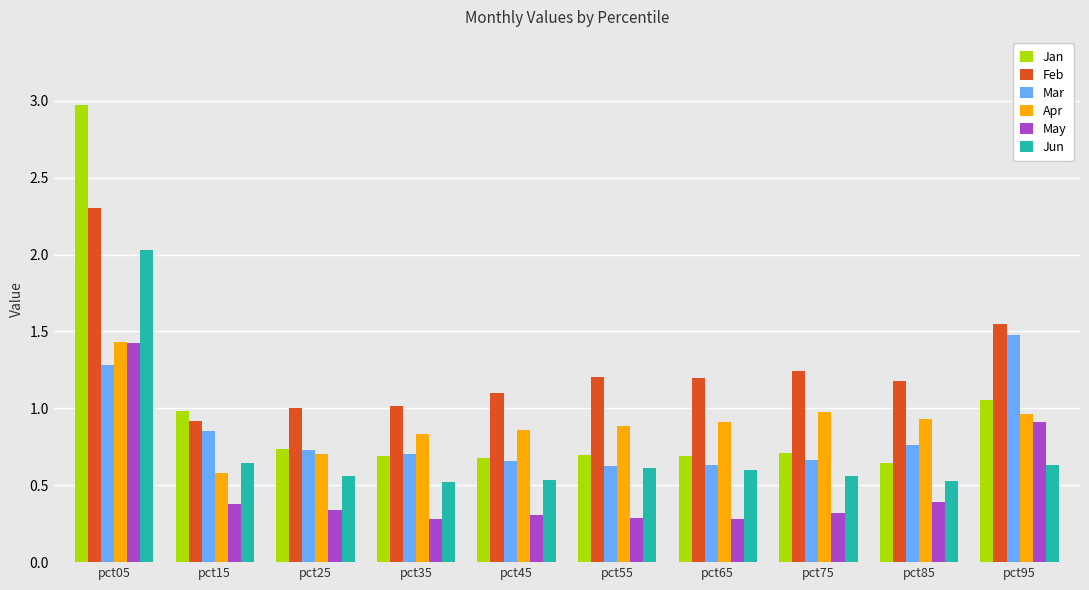

Is it true that Jan equals 1.1 at pct05?

False